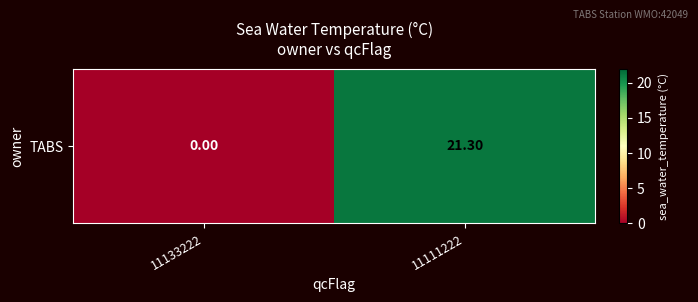

True or false: the data shows 21.3 at 11111222.

True